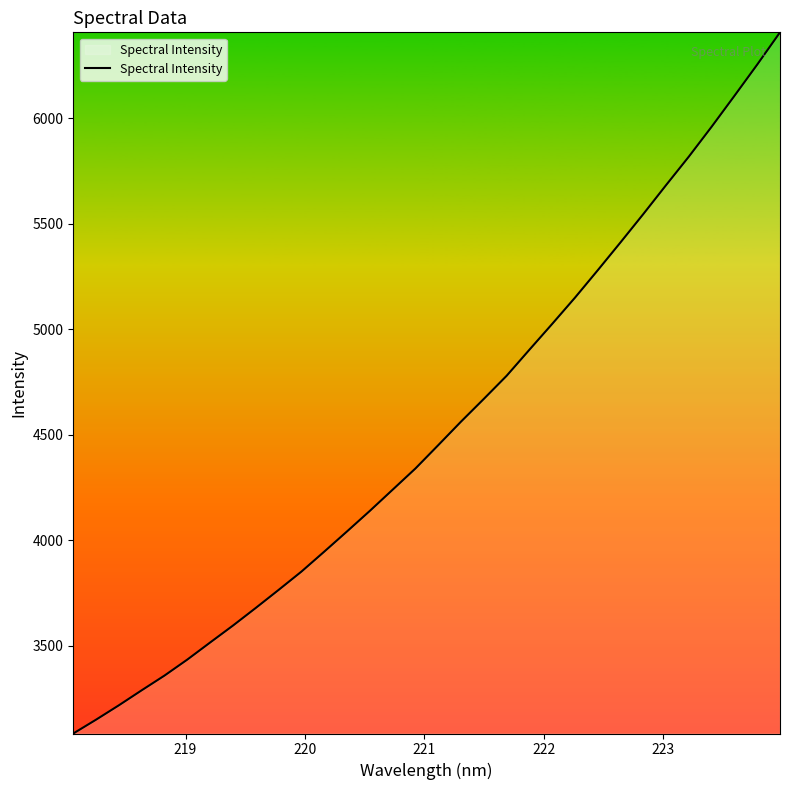

What is the greatest value displayed?

6408.2